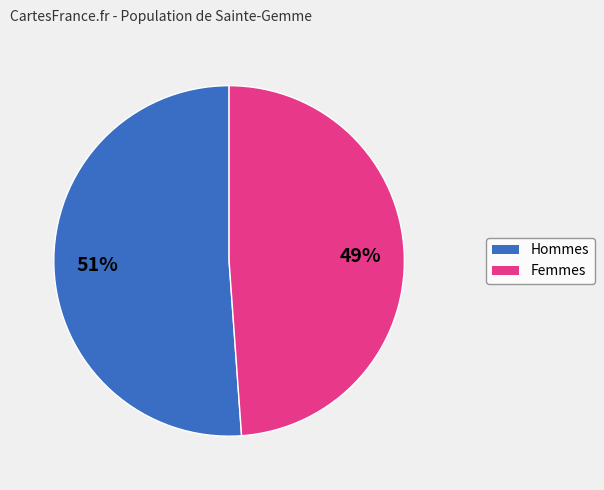

Is there a majority slice in this chart?

Yes